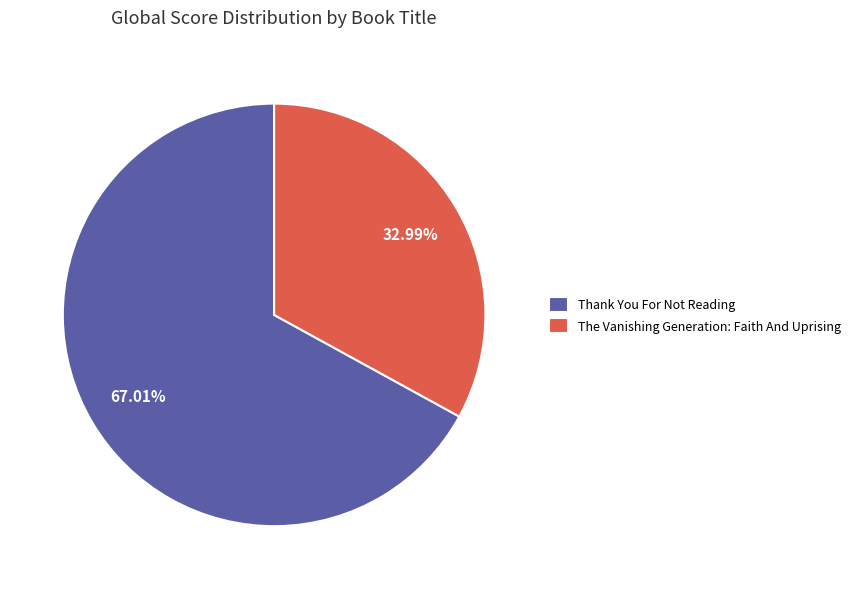

What portion of the pie excludes The Vanishing Generation: Faith And Uprising?

67.0%